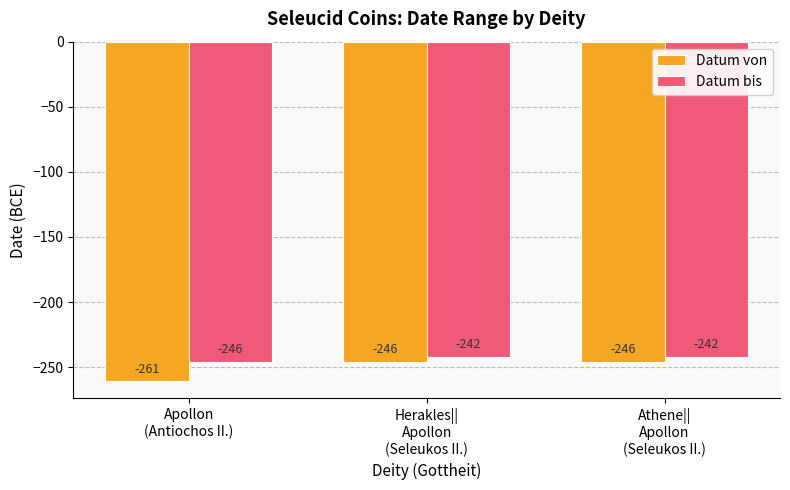

What position from the right is Herakles||
Apollon
(Seleukos II.)?

2